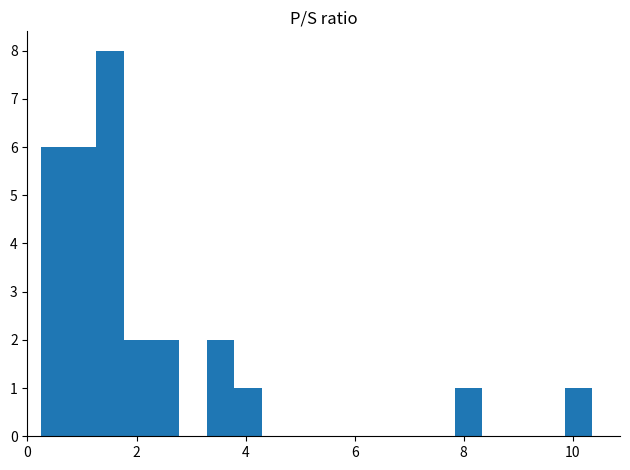

Read against the x-axis, roughly where is the centre of the tallest bar?

1.6